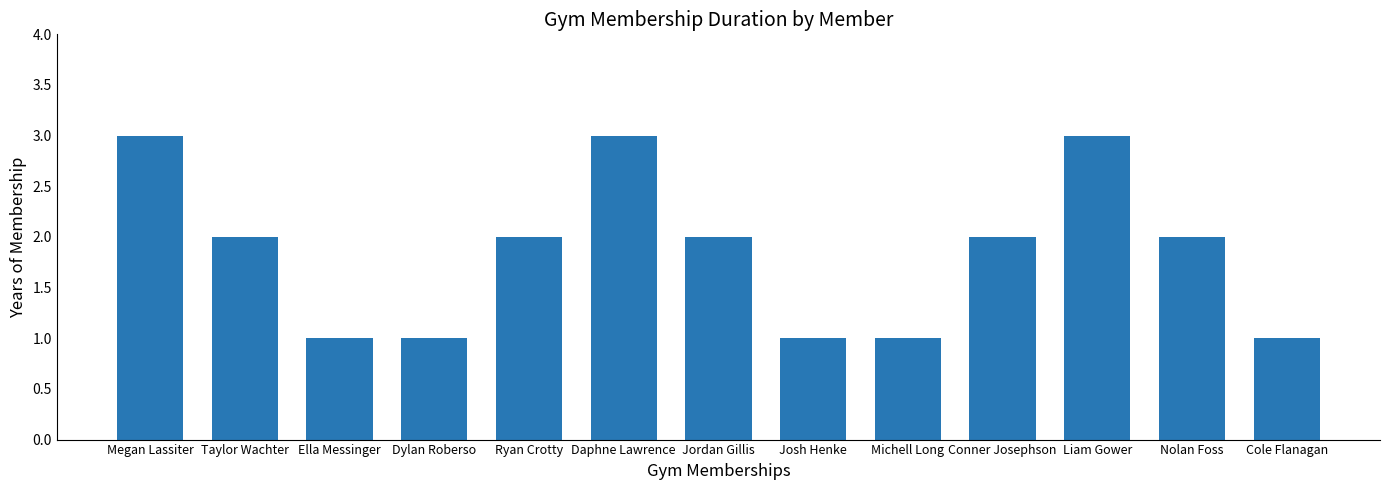

Reading left to right, transcribe all the data shown in this chart.

3	2	1	1	2	3	2	1	1	2	3	2	1